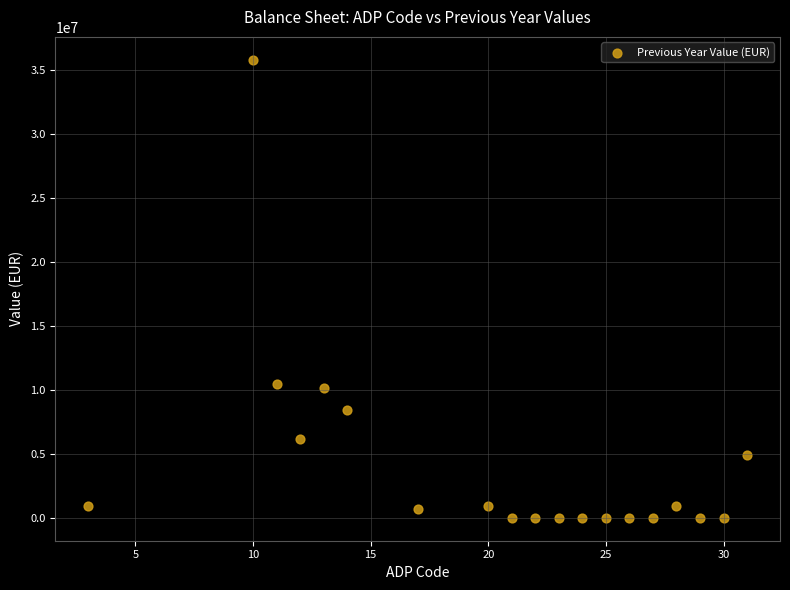

How many data points are displayed?

19